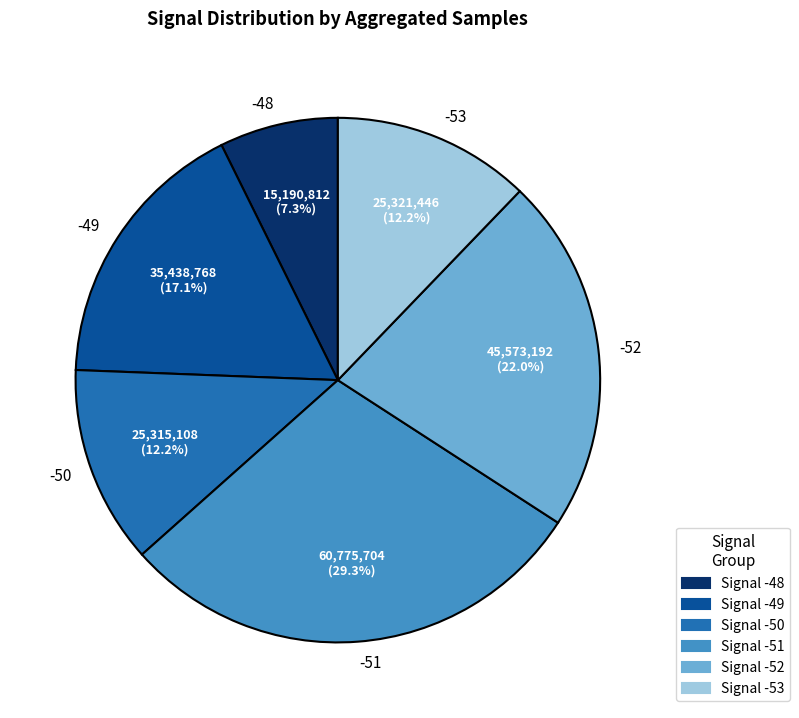

Between -51 and -50, which is larger?

-51